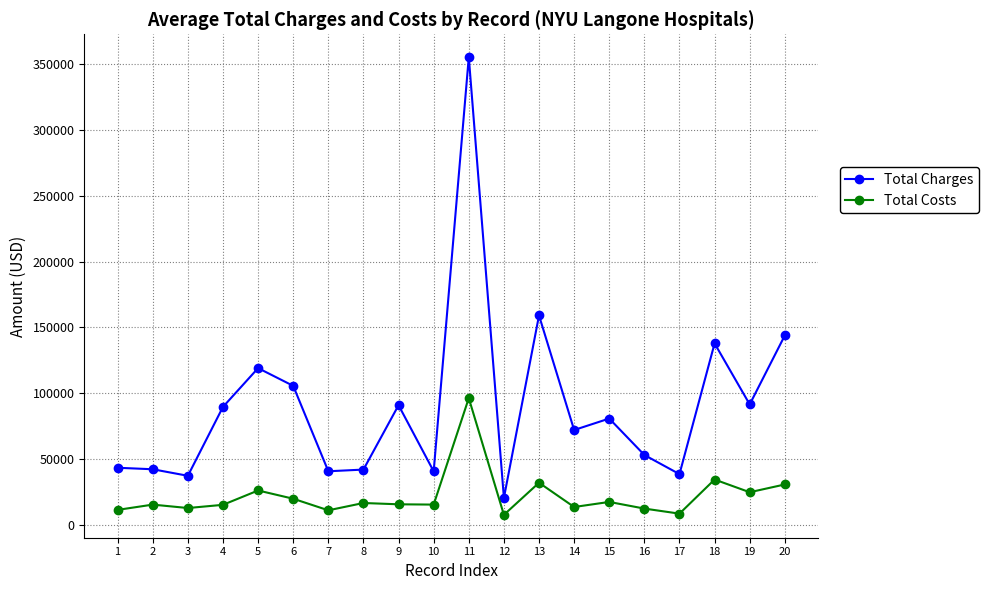

Count the number of data series in this chart.

2